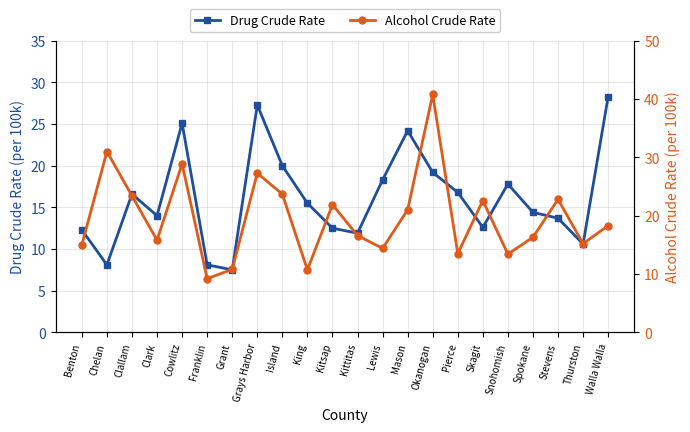

List the series in order of their overall mean, highest first.

Alcohol Crude Rate, Drug Crude Rate